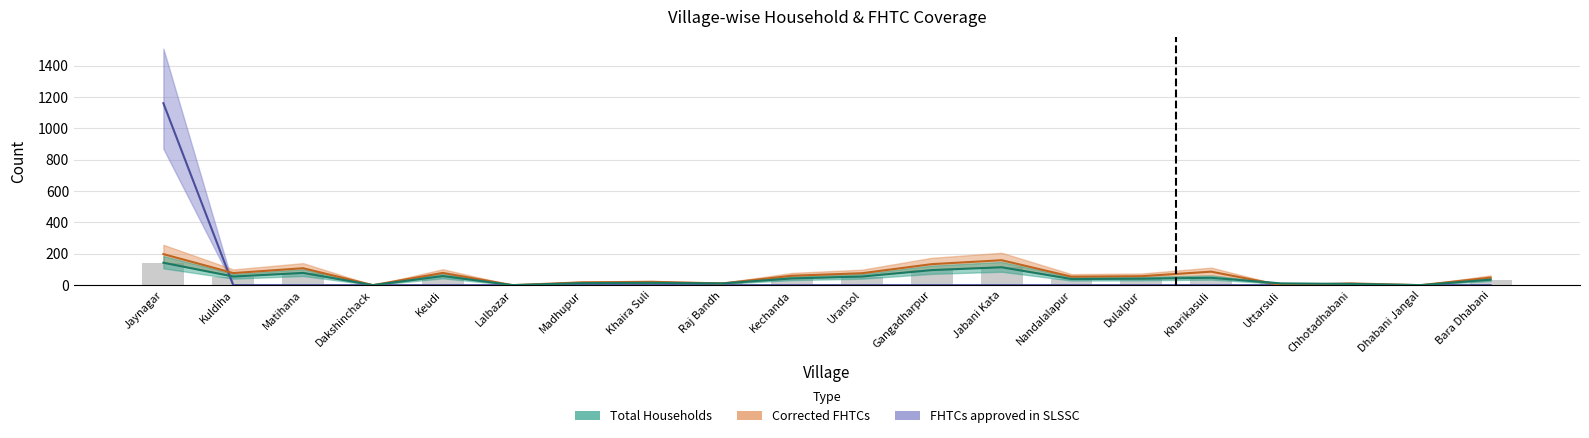

What is the difference between the second highest and second lowest values in the Total Households series?

114